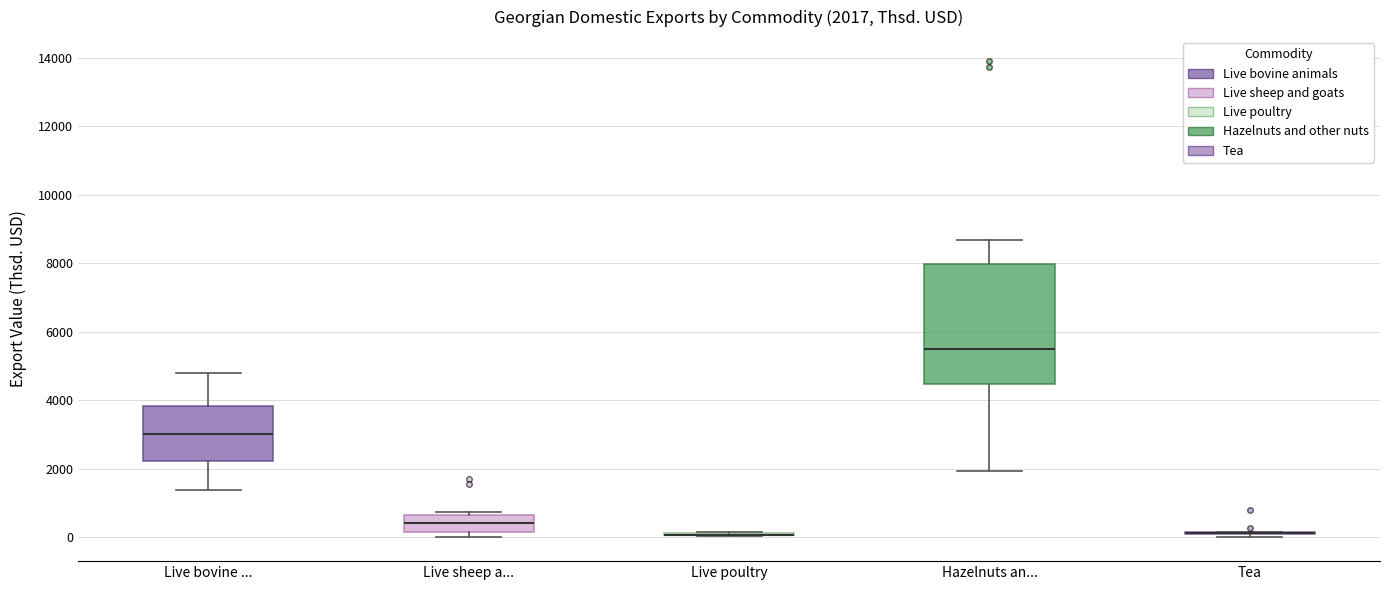

Which box is the tallest, from its lower edge to its upper edge?

Hazelnuts an...